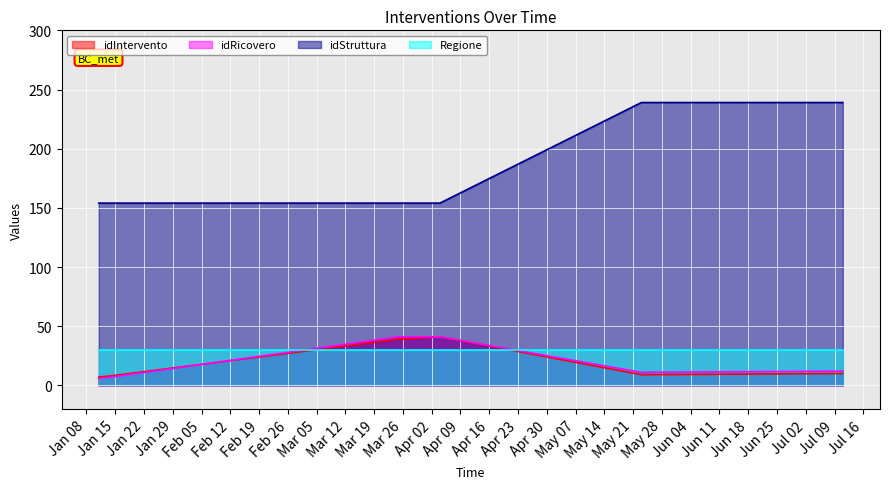

What is the difference between the idIntervento values at 2019-01-11 and 2019-03-25?

32